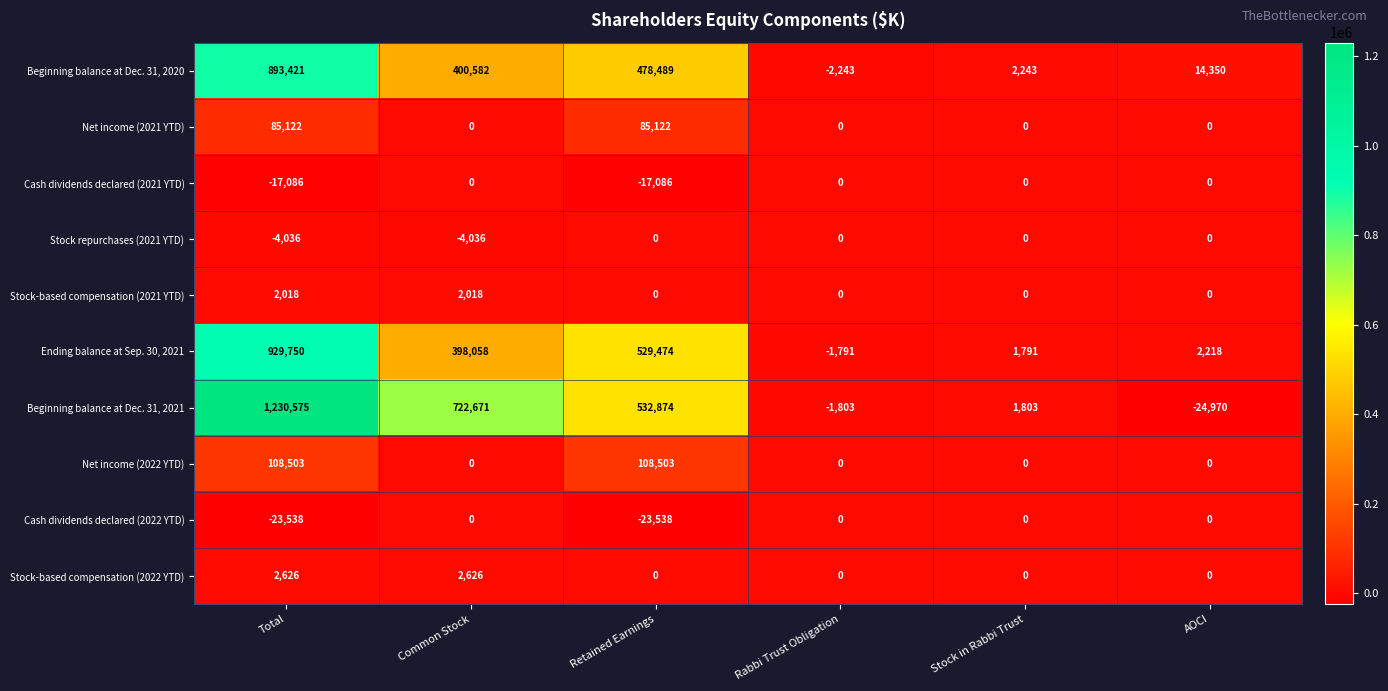

What is the total value across all series at Stock in Rabbi Trust?

5837